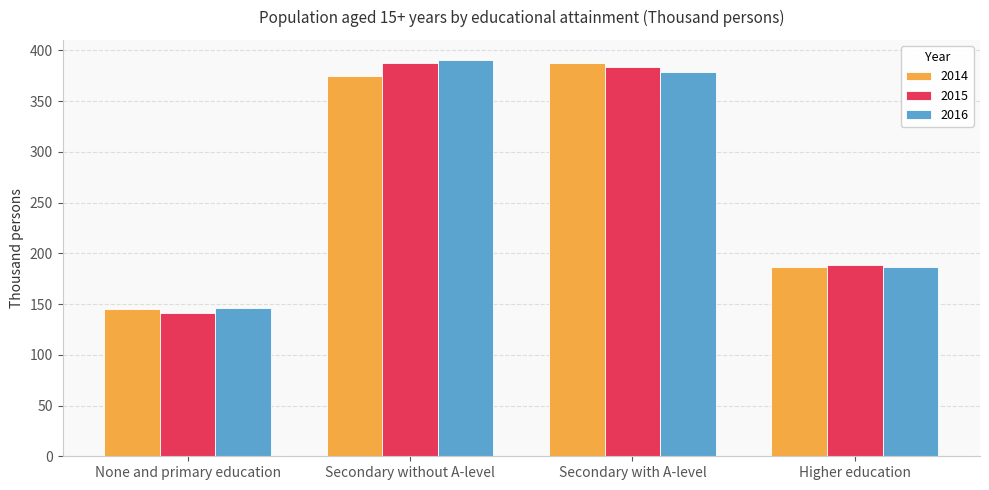

What is the sum of the 2016 values at None and primary education and Higher education?

332.1